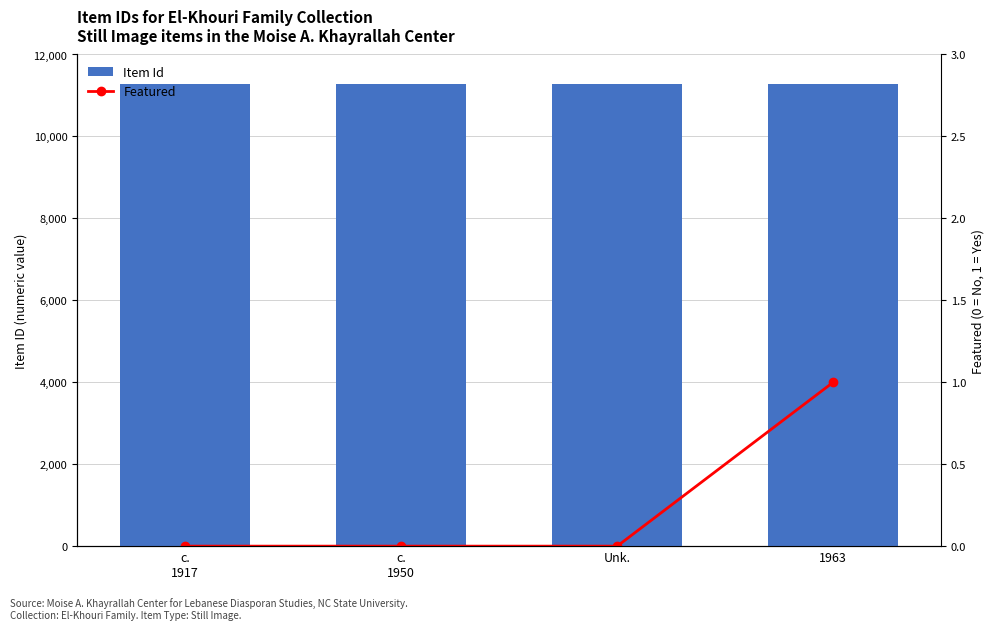

At which category is the sum across all series the highest?

1963